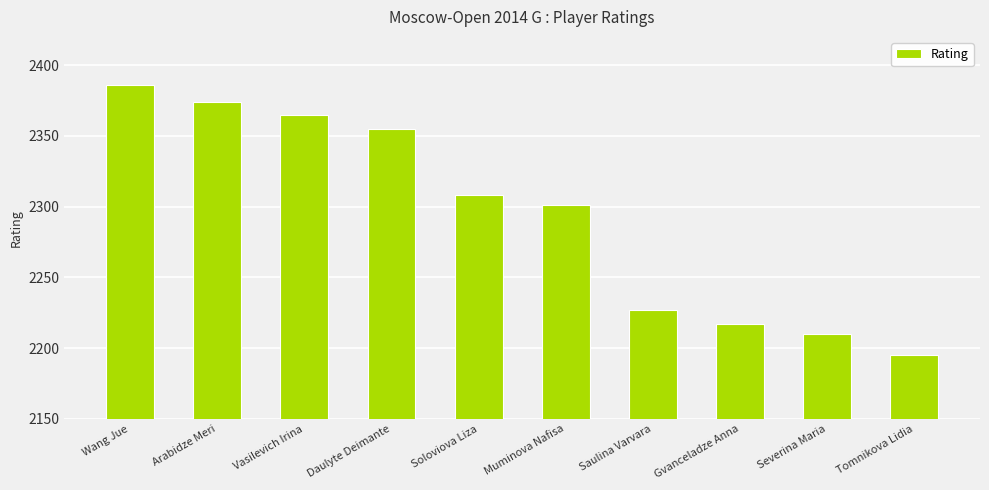

What is the change in value from Soloviova Liza to Muminova Nafisa?

-7